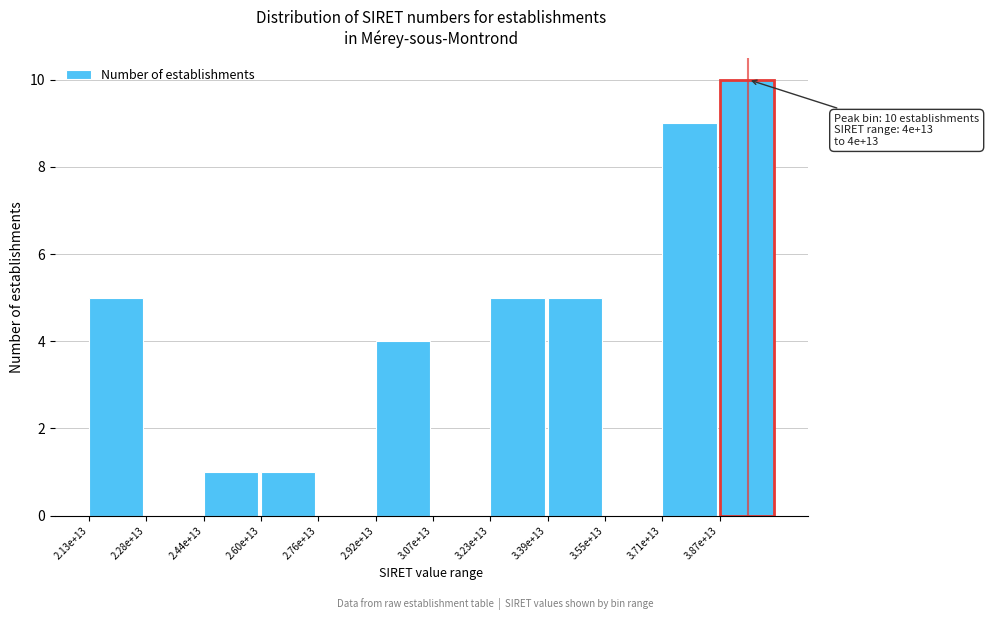

Reading left to right, extract all data points from this chart.

2.13e+13=5	2.28e+13=0	2.44e+13=1	2.60e+13=1	2.76e+13=0	2.92e+13=4	3.07e+13=0	3.23e+13=5	3.39e+13=5	3.55e+13=0	3.71e+13=9	3.87e+13=10